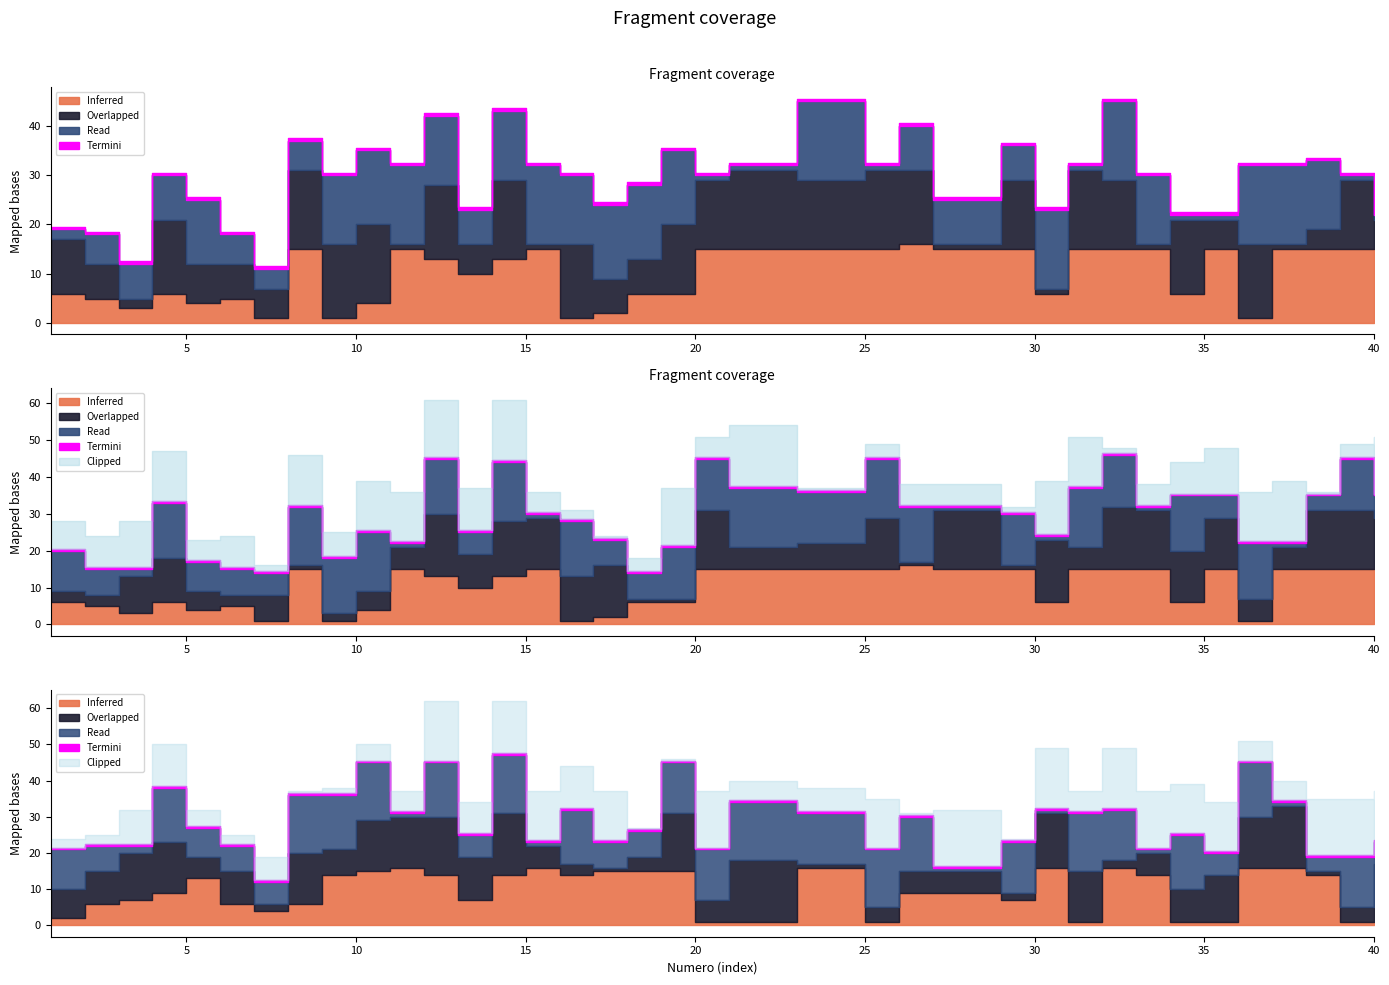

Reading left to right, list all the values displayed in this chart.

C1: 6	5	3	6	4	5	1	15	1	4	15	13	10	13	15	1	2	6	6	15	15	15	15	15	15	16	15	15	15	6	15	15	15	6	15	1	15	15	15	15
C2: 11	7	2	15	8	7	6	16	15	16	1	15	6	16	1	15	7	7	14	14	16	16	14	14	16	15	1	1	14	1	16	14	1	15	6	15	1	4	14	6
C3: 2	6	7	9	13	6	4	6	14	15	16	14	7	14	16	14	15	15	15	1	1	1	16	16	1	9	9	9	7	16	1	16	14	1	1	16	16	14	1	1
C4: 3	3	10	12	5	3	7	1	2	5	6	17	9	15	14	12	14	1	1	16	6	6	7	7	14	1	16	16	1	17	6	17	16	14	14	6	6	16	16	14
C5: 8	9	13	14	6	9	2	14	7	14	14	16	12	17	6	3	1	4	16	6	17	17	1	1	4	6	6	6	2	15	14	2	6	9	13	14	17	1	4	16